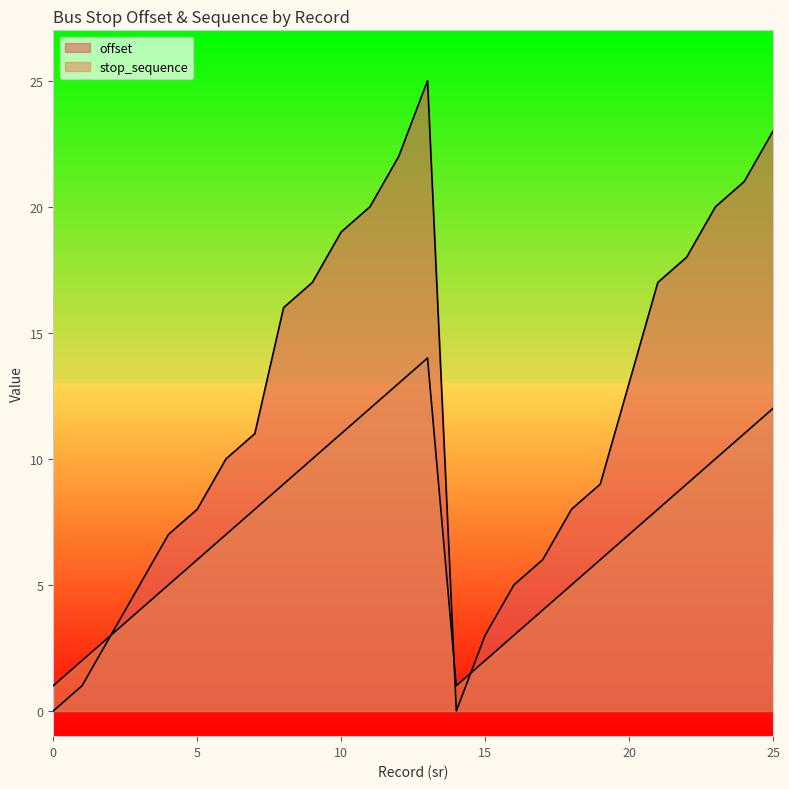

Which series has the largest total across all categories?

offset